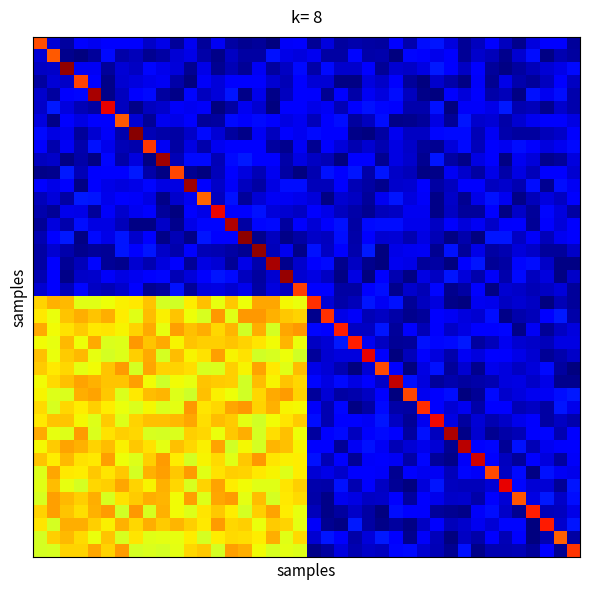

At which category is the sum across all series the highest?

14